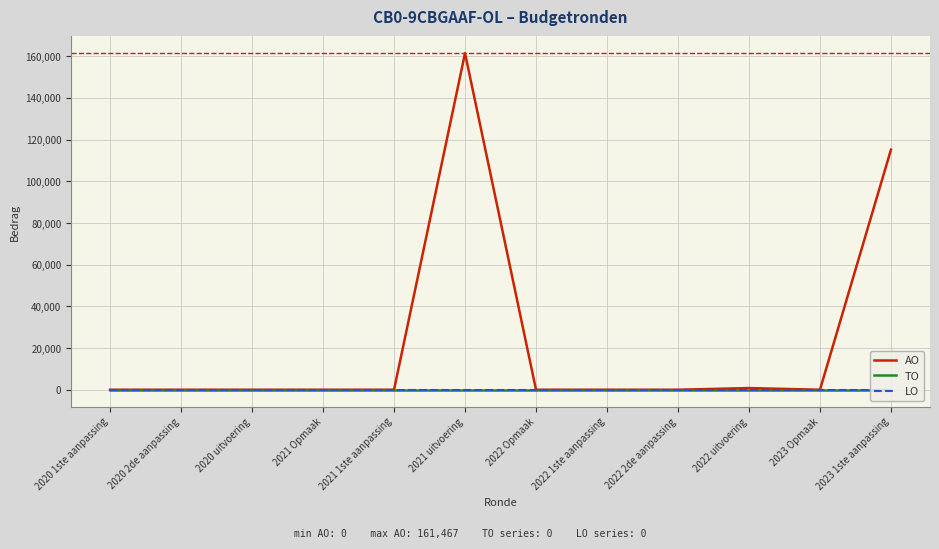

Is this an area chart (filled region under the line)?

No